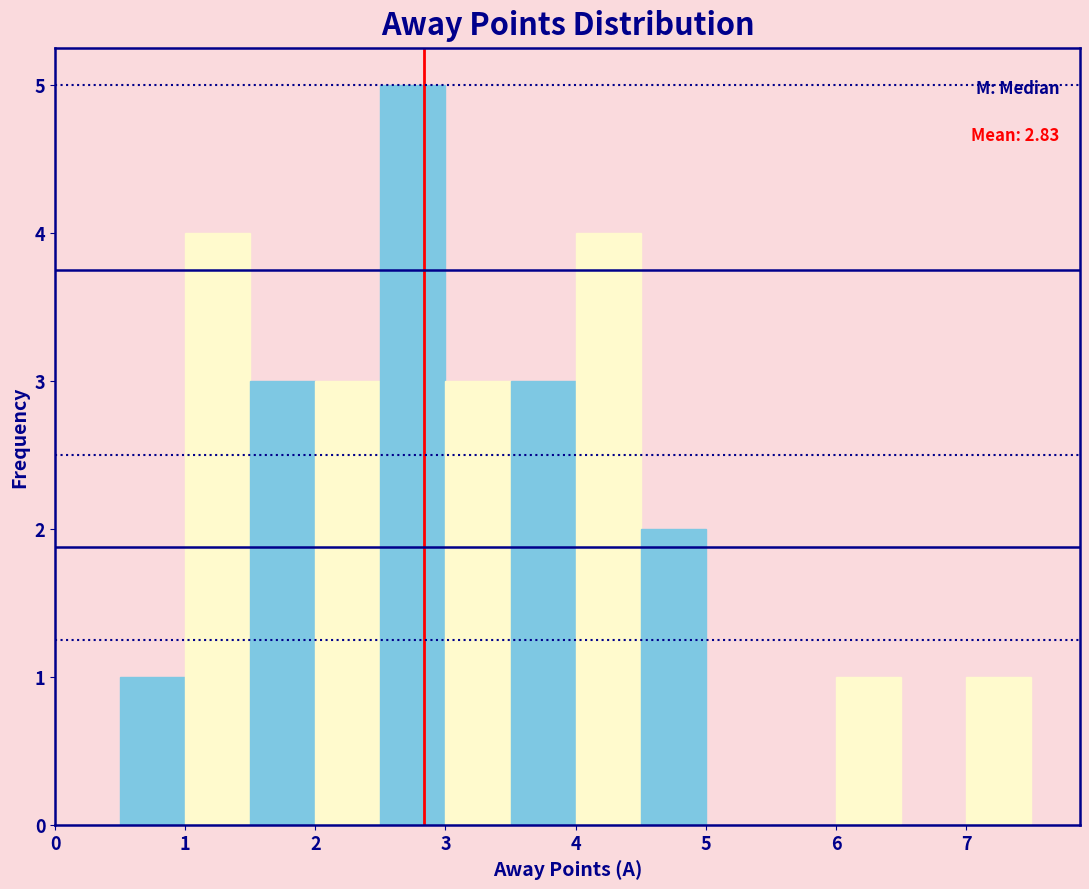

Over which range of the x-axis is the bar tallest?

2.5 to 3.0